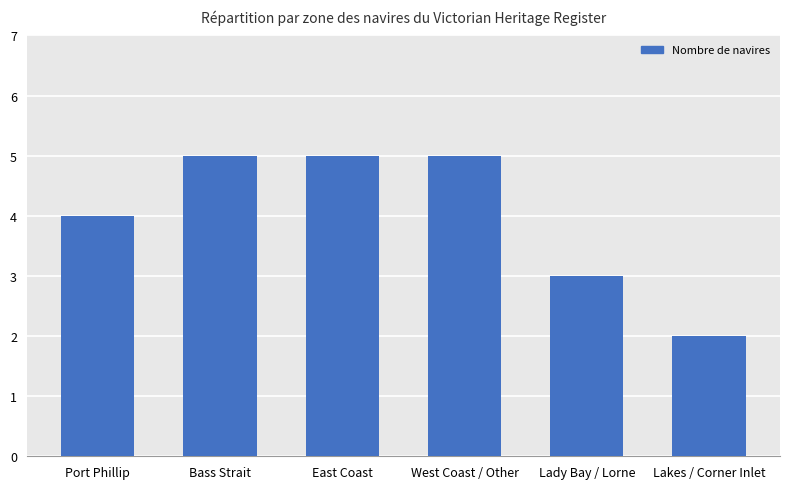

Reading left to right, what are all the values shown in this chart?

4	5	5	5	3	2